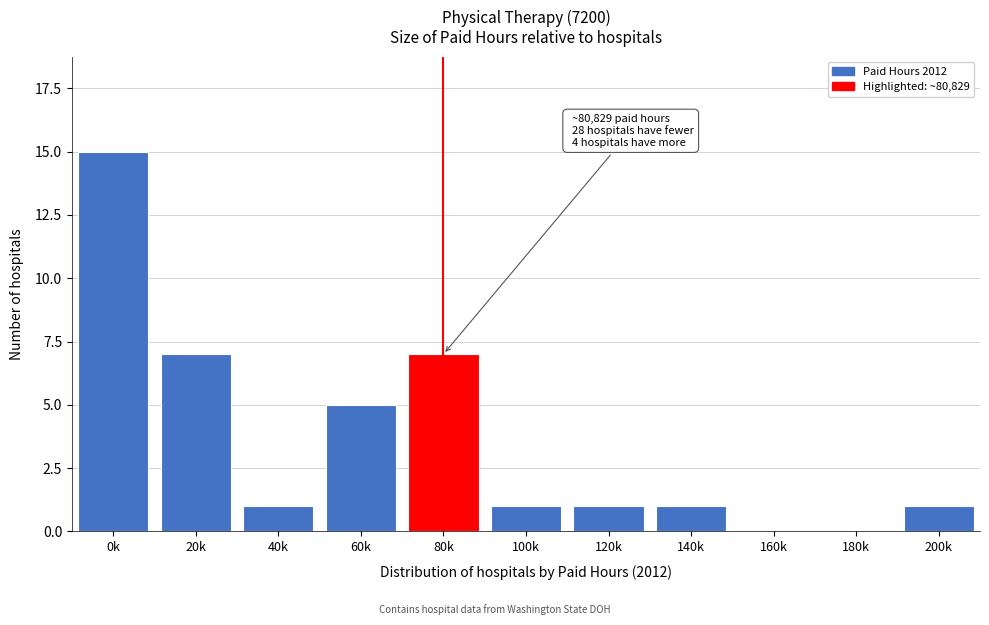

Reading right to left, extract all data points from this chart.

200k=1	180k=0	160k=0	140k=1	120k=1	100k=1	80k=7	60k=5	40k=1	20k=7	0k=15